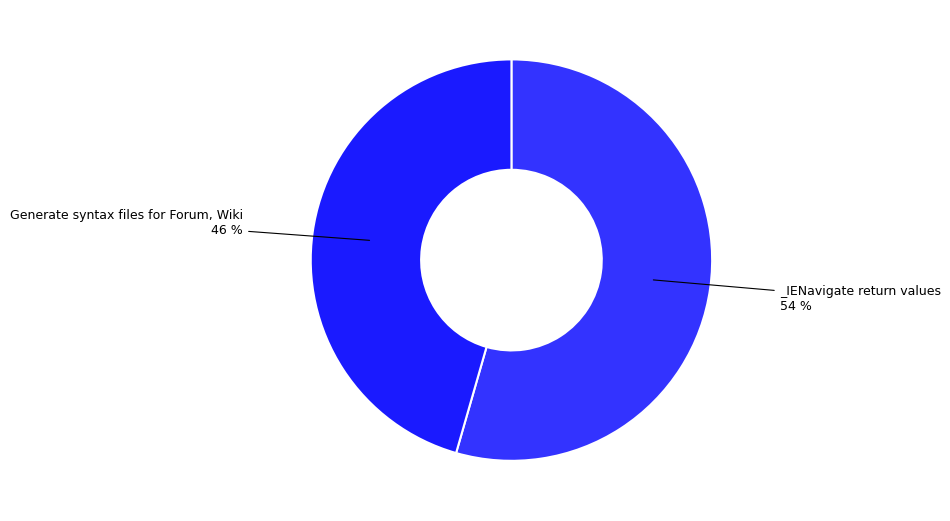

How many segments does this pie chart have?

2